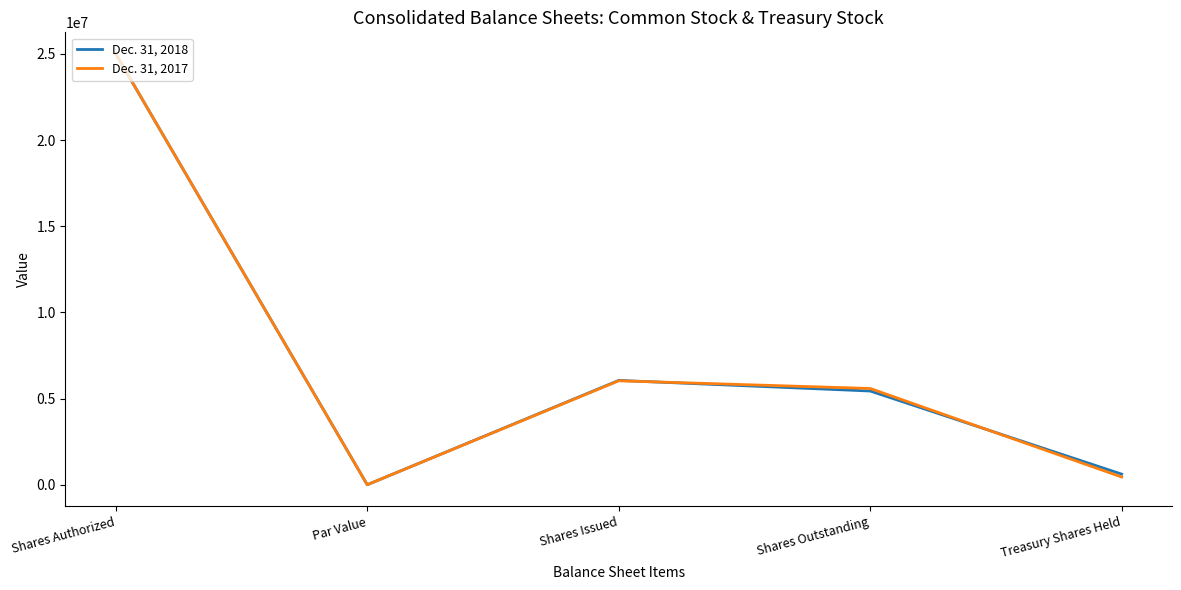

Where does the Dec. 31, 2017 series first go above 5584335?

Shares Authorized